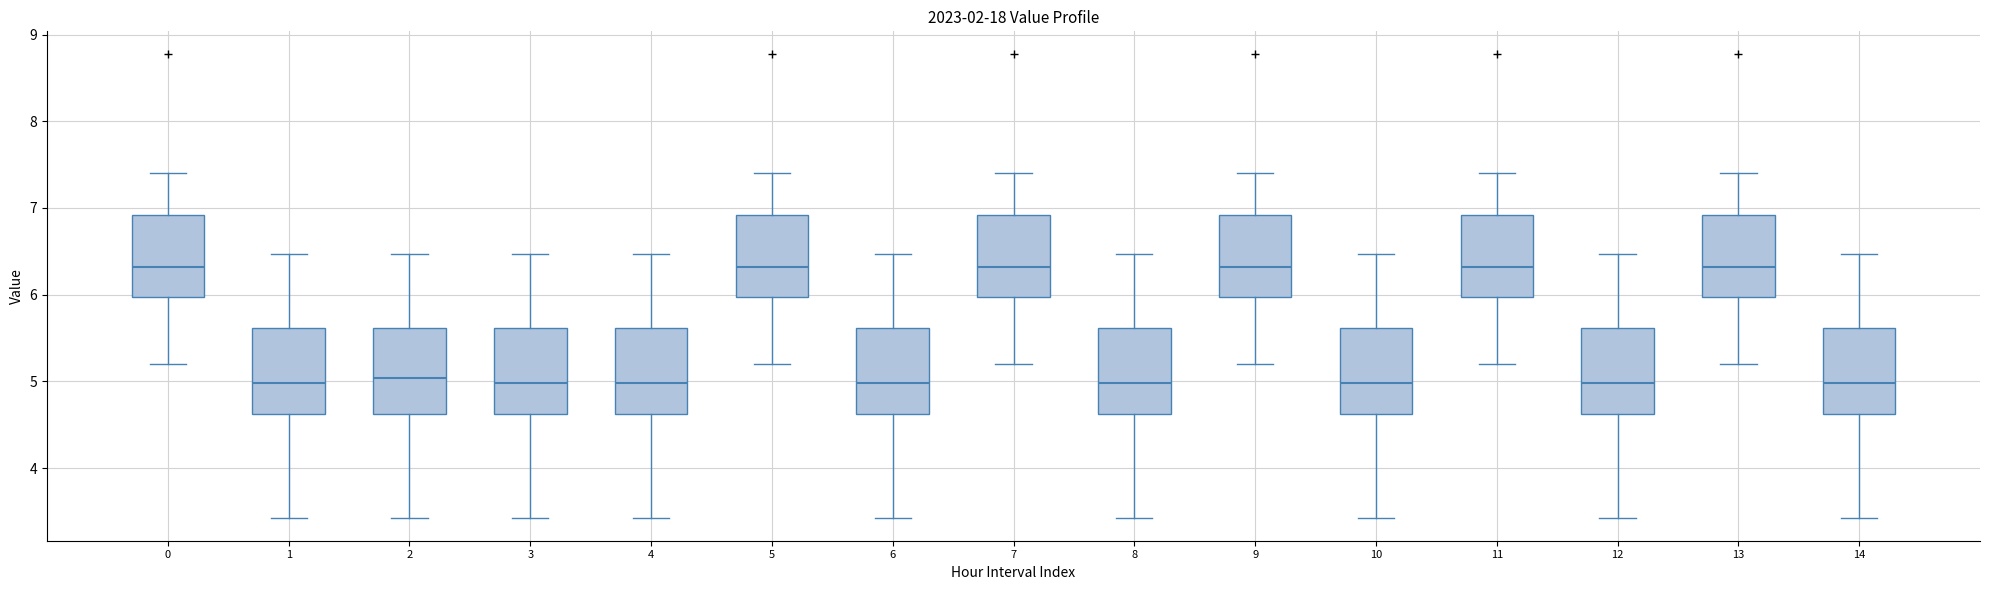

Where is the upper edge of the box at x = 6 on the y-axis? The values are not printed on the chart, so give them approximately, as read against the axis.

5.6